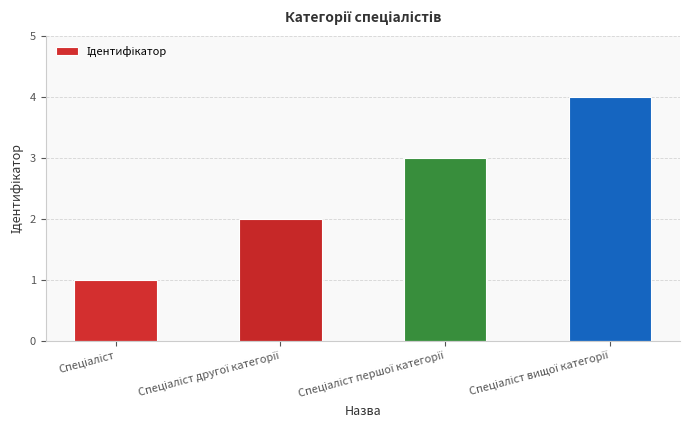

What is the sum of all values?

10